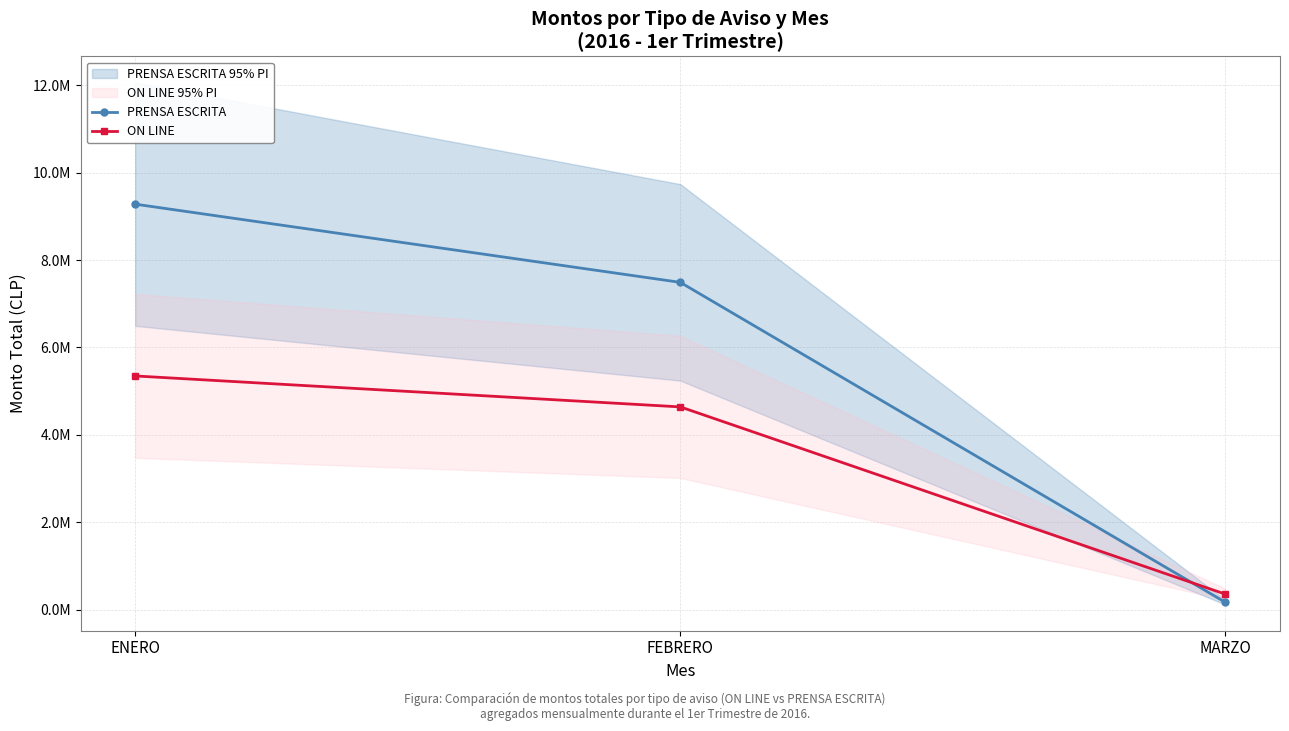

What is the average value of the PRENSA ESCRITA series?

5645753.0